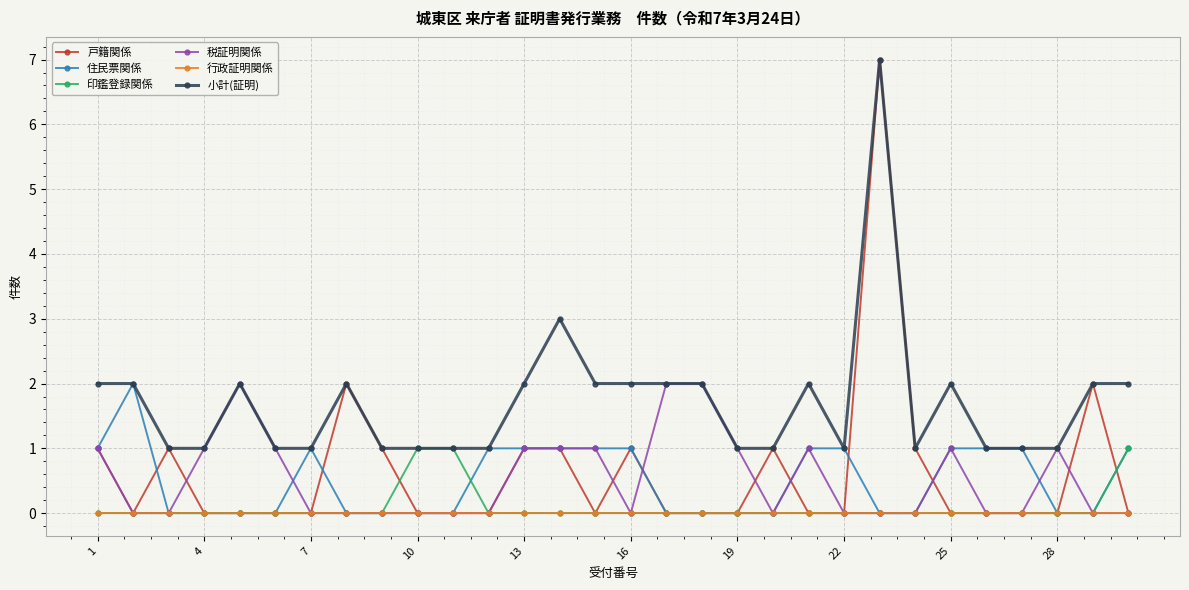

True or false: 税証明関係 has more than 0 points higher than both neighbors.

True